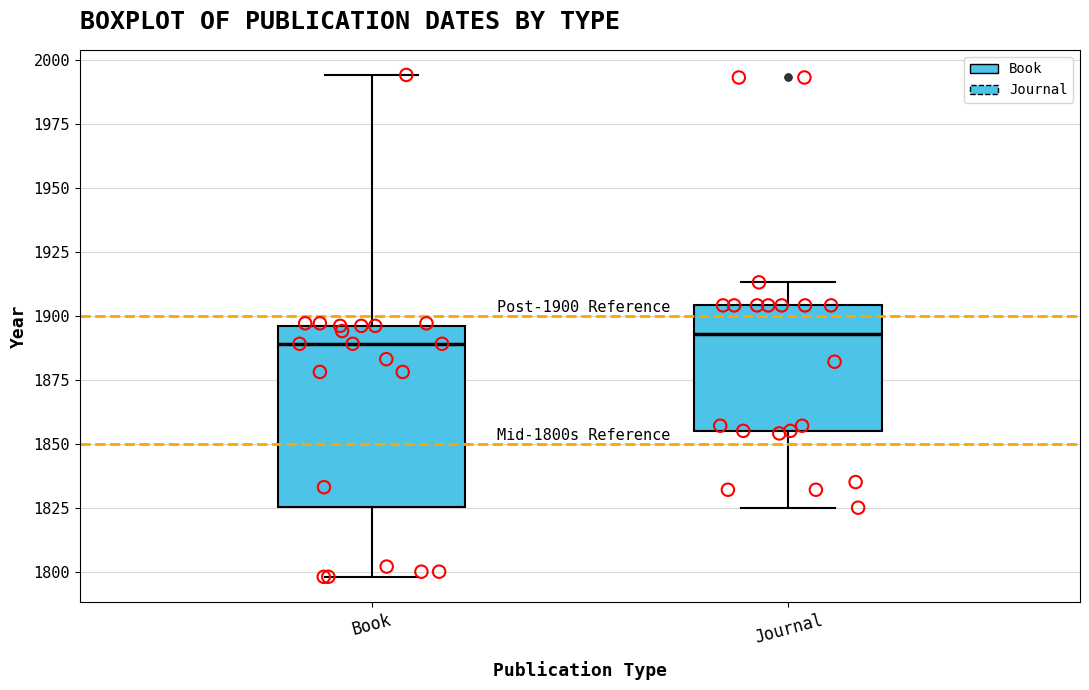

Which box is the tallest, from its lower edge to its upper edge?

Book